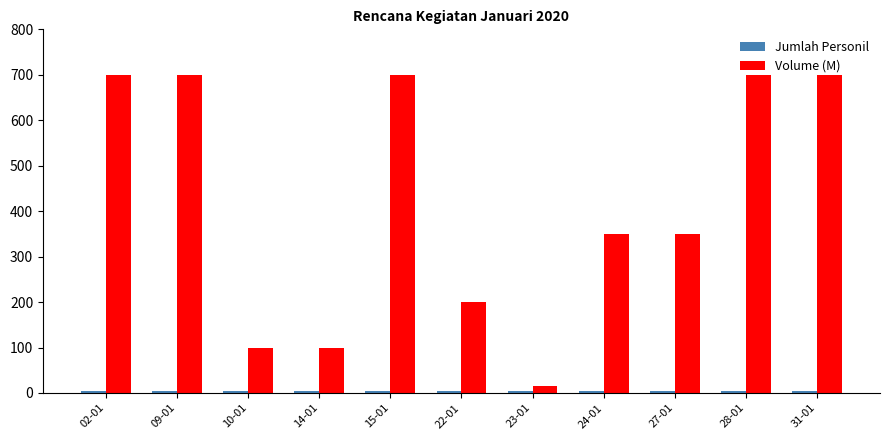

Are the bars grouped side by side (vs. stacked)?

Yes